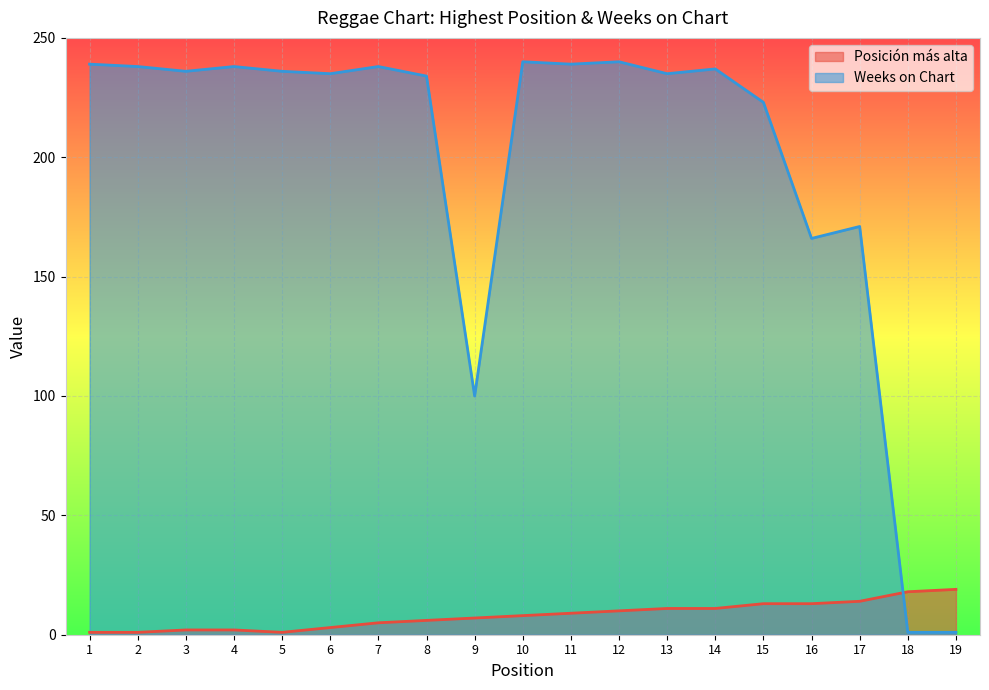

The value of Weeks on Chart at 17 is 171. True or false?

True